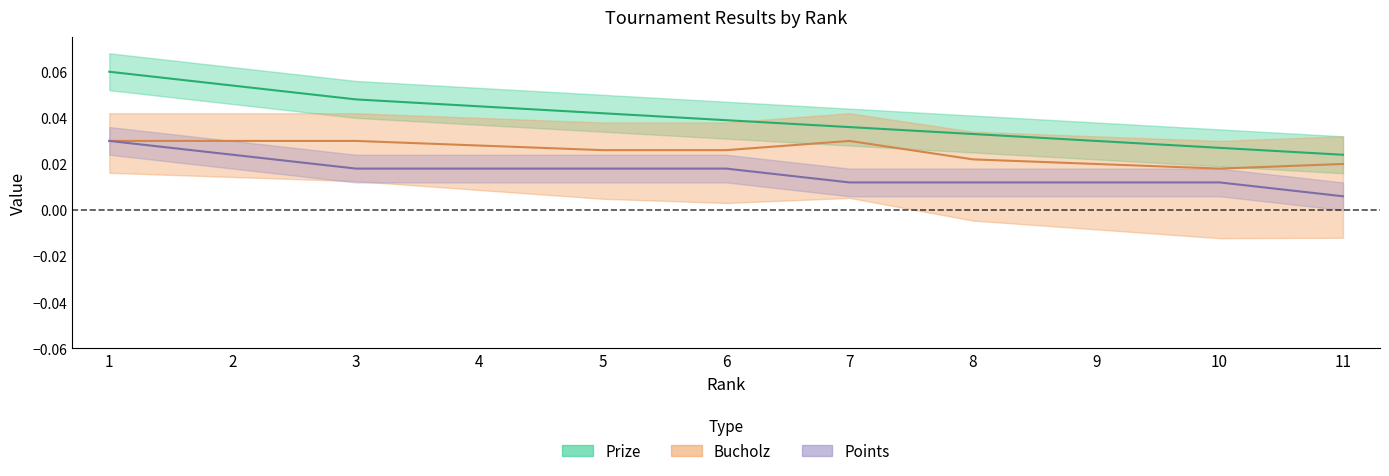

At 8, list the series in order from largest to smallest.

Prize, Bucholz, Points